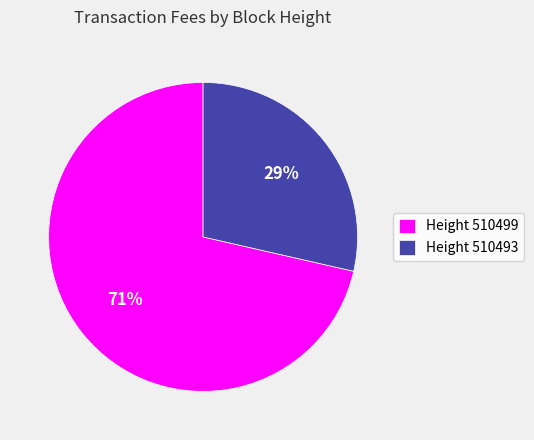

Which category has the biggest portion of the pie?

Height 510499